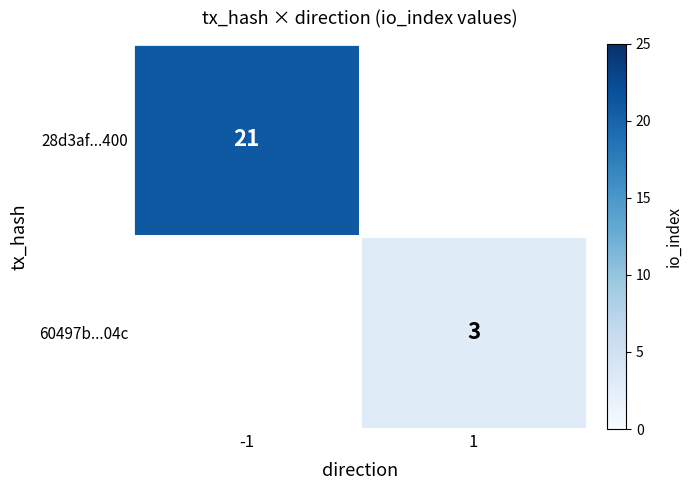

The 28d3af...400 series shows 28 at -1. True or false?

False